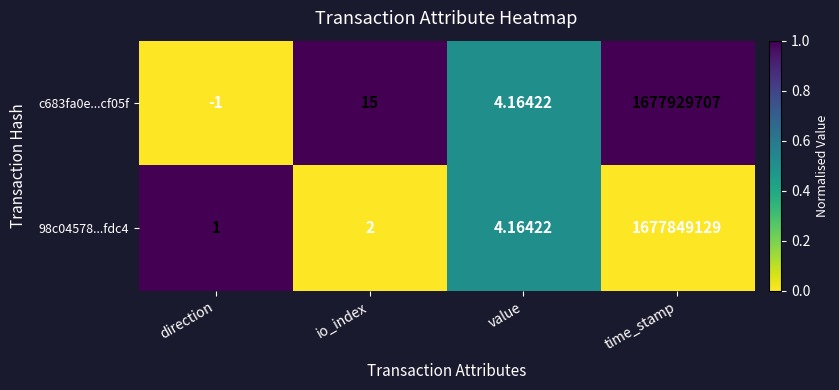

Which series has the largest total across all categories?

c683fa0e...cf05f